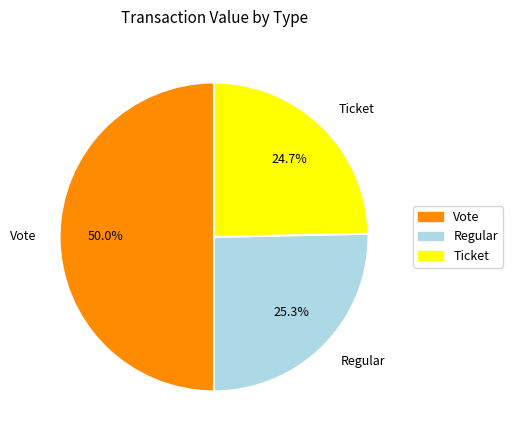

What is the smallest slice in the pie chart?

Ticket